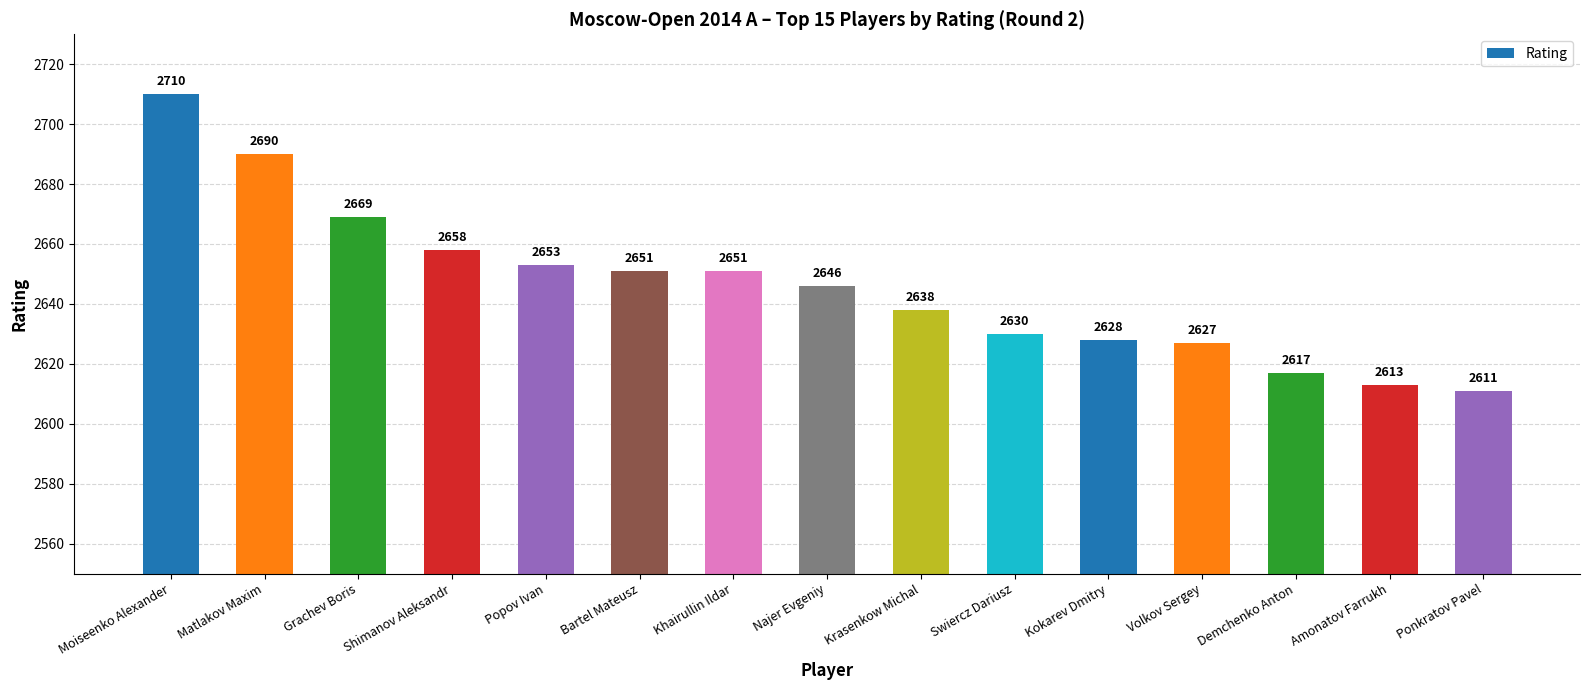

What is the difference between the maximum and second lowest values?

97